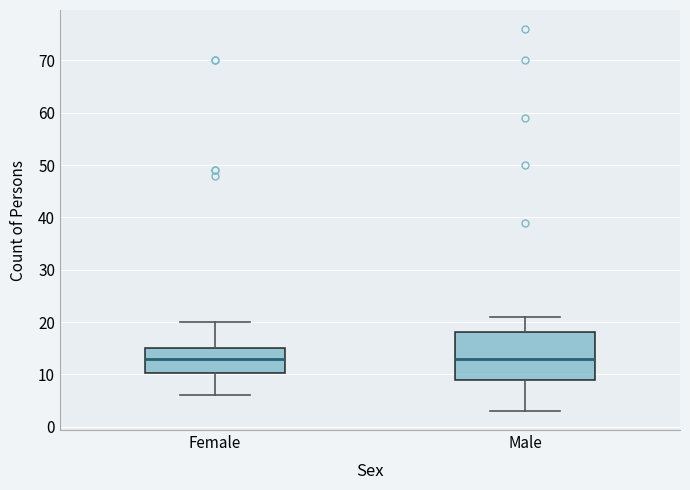

Reading left to right, transcribe this box plot: for each box, give where its median line is, the range the box spans, and where its two whiskers end, as read against the y-axis. The values are not printed on the chart, so give them approximately, as read against the axis.

Female: median 13, box 10 to 15, whiskers 6 to 20
Male: median 13, box 9 to 18, whiskers 3 to 21